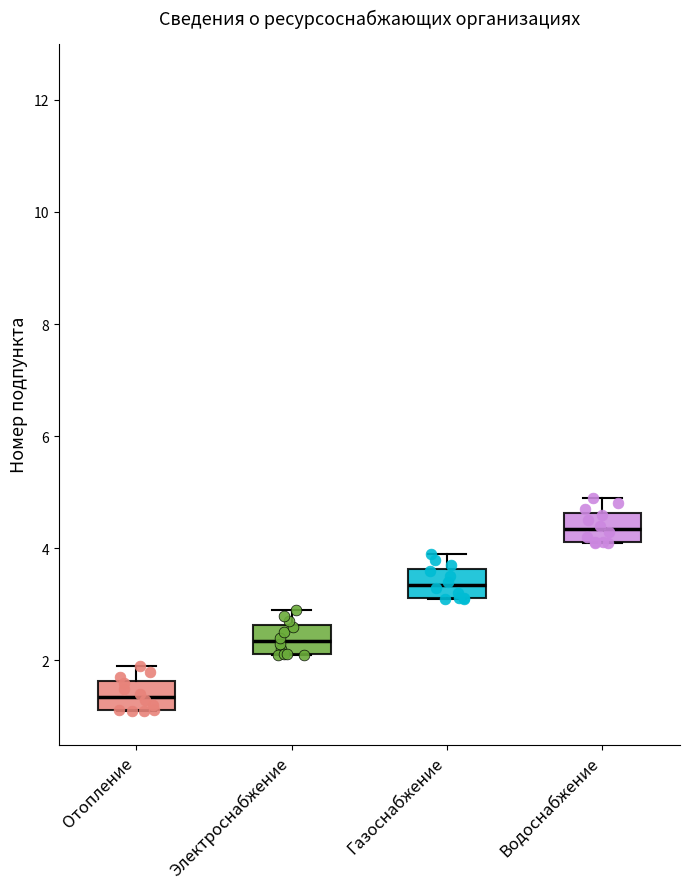

Which box's median line is the lowest?

Отопление